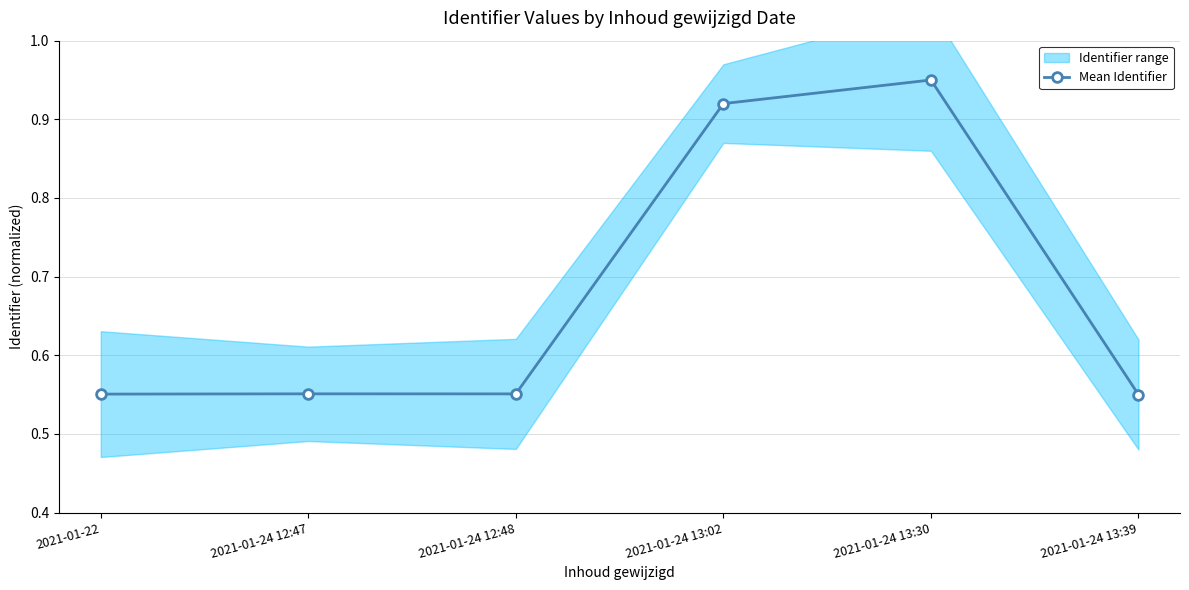

Is this an area chart (filled region under the line)?

No